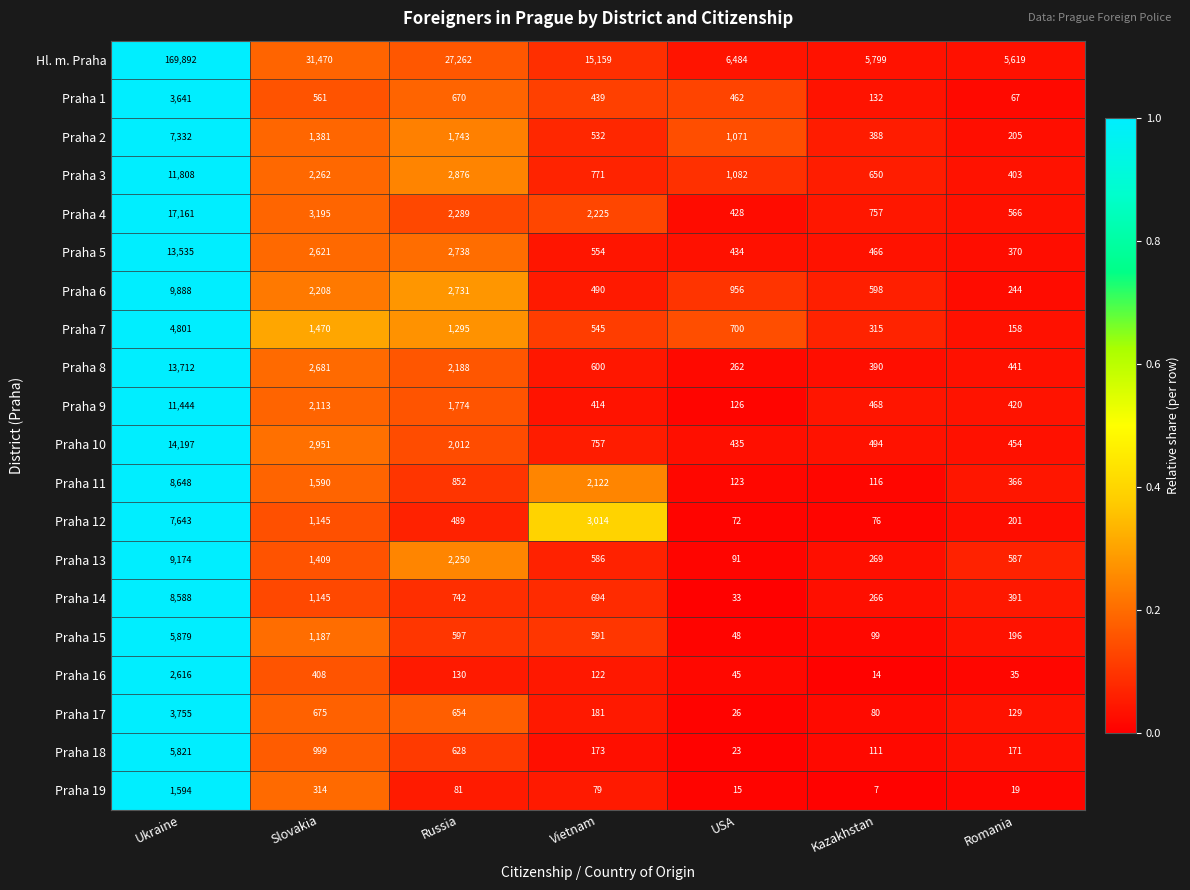

What is the sum of all Praha 3 values?

19852